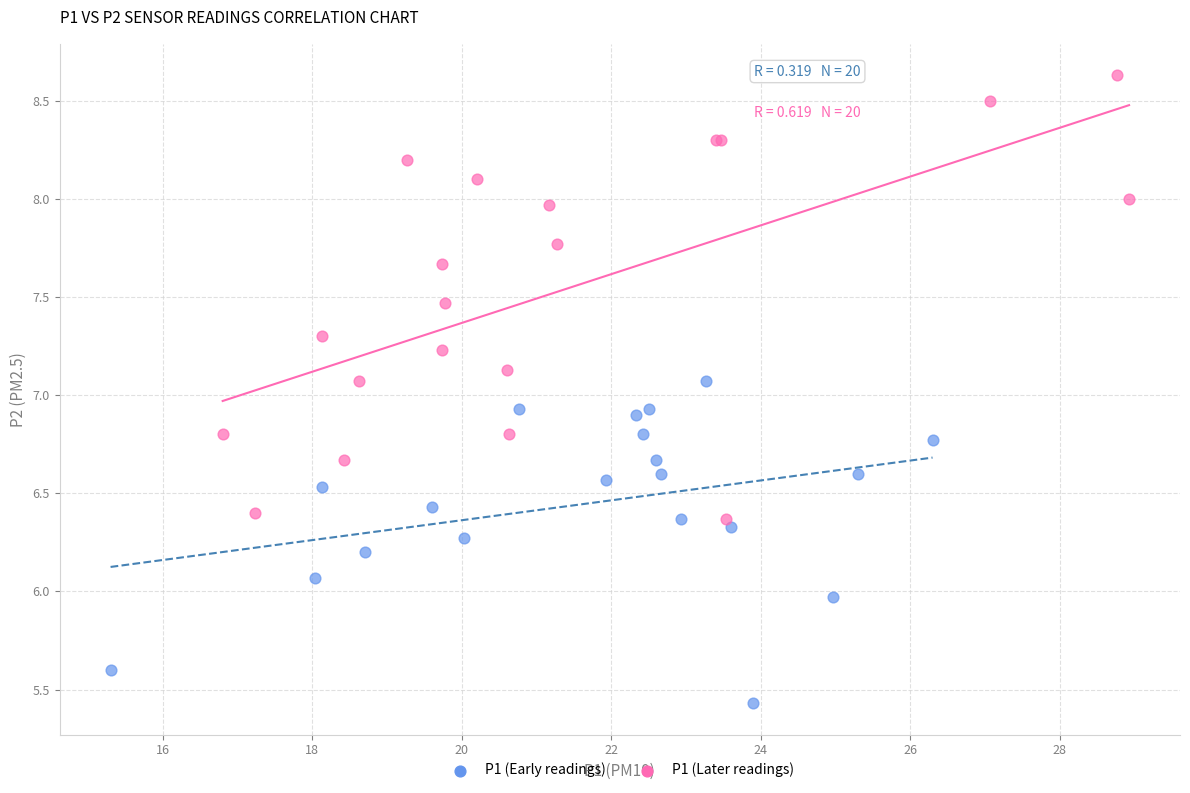

Which series contains the lowest Y value?

P1 (Early readings)